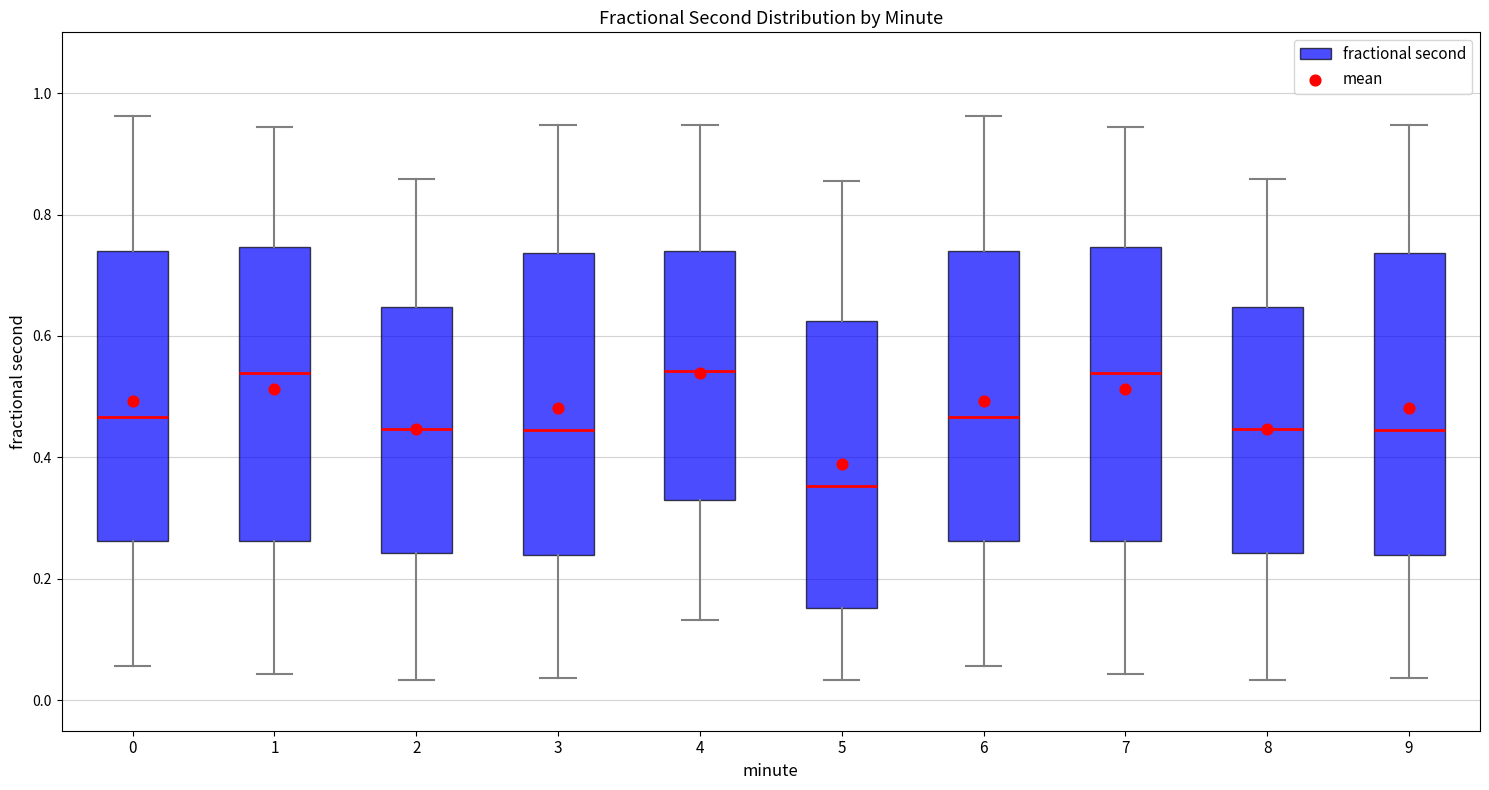

Which box's median line is the lowest?

5